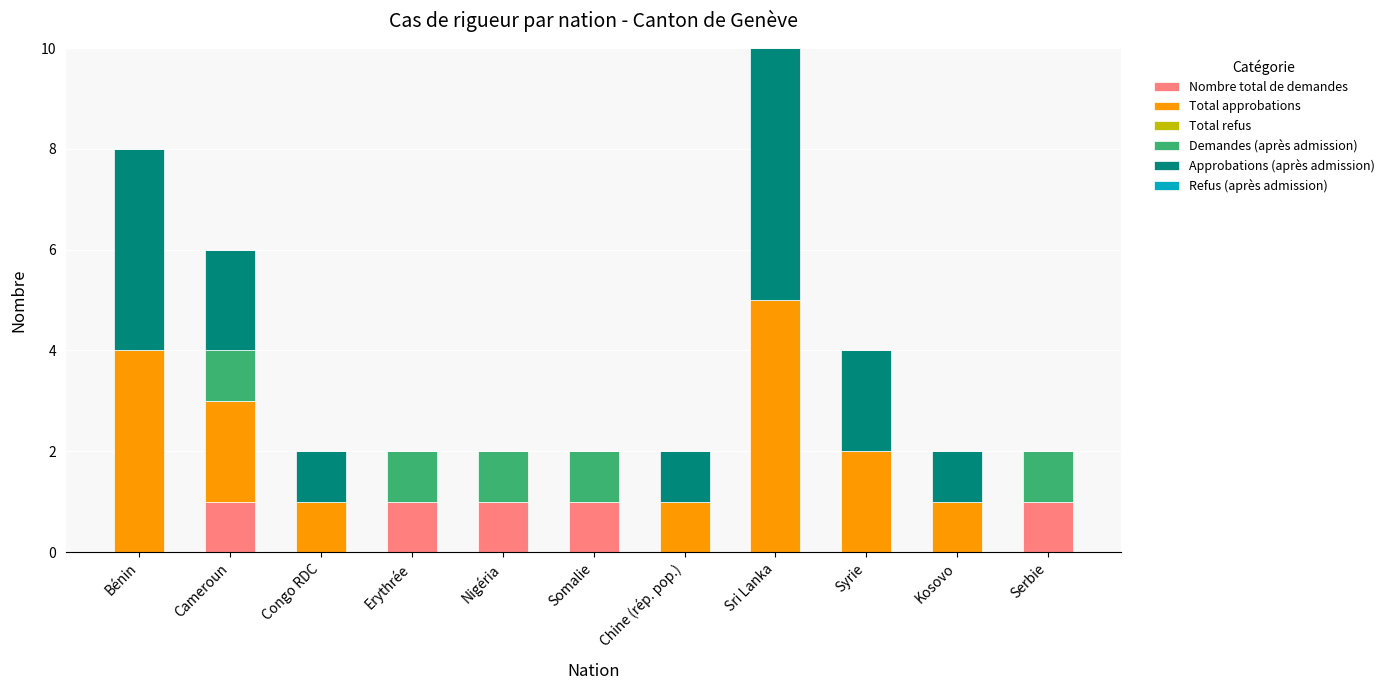

At which category is the sum across all series the highest?

Sri Lanka